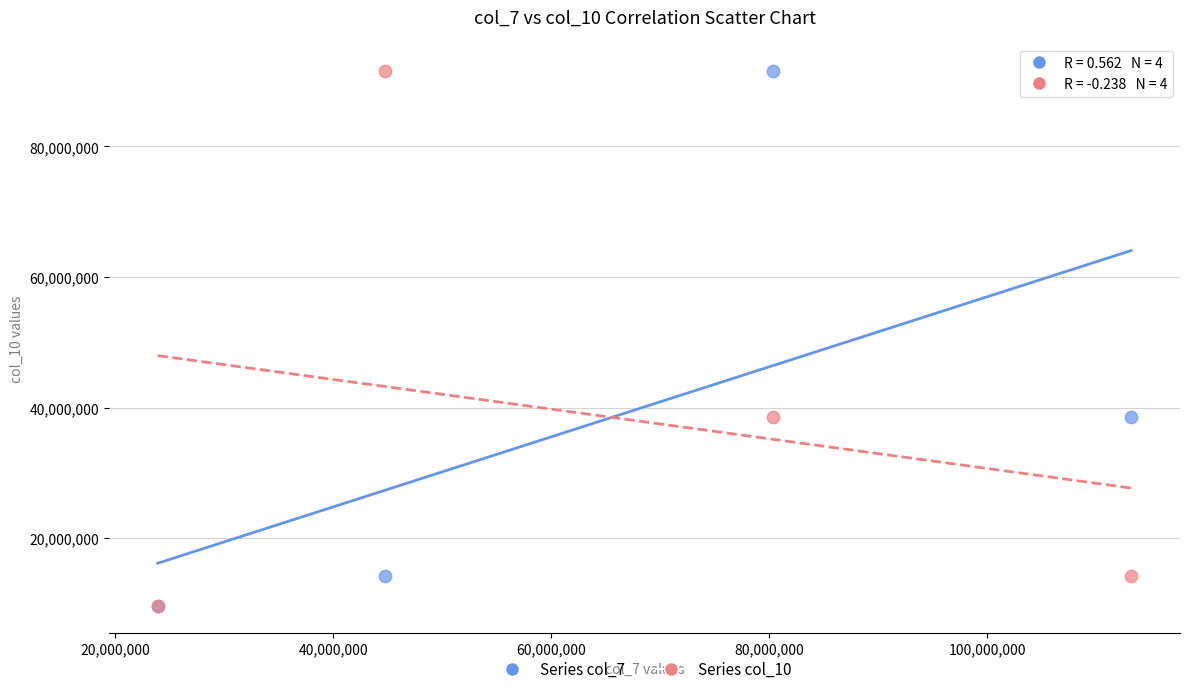

What are all the series names shown in the legend?

Series col_7, Series col_10